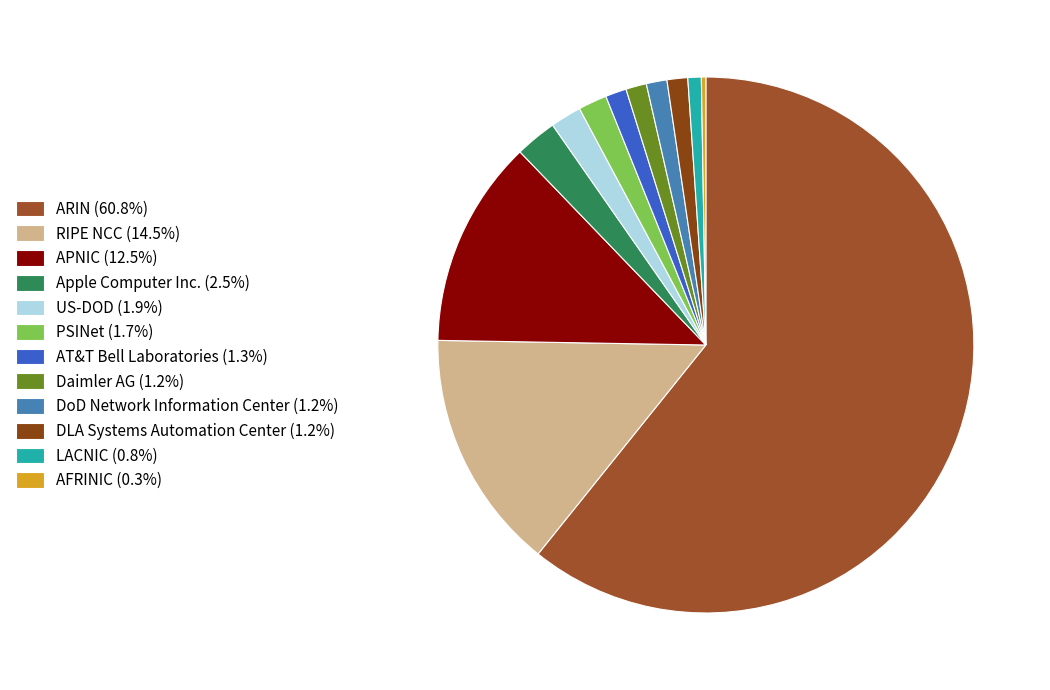

To the nearest percent, what is the difference between the LACNIC and Apple Computer Inc. slice percentages?

2%